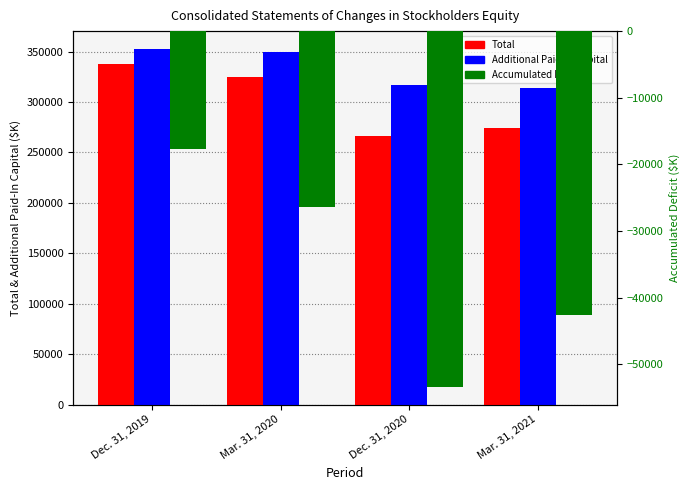

What is the average value of the Accumulated Deficit series?

-35024